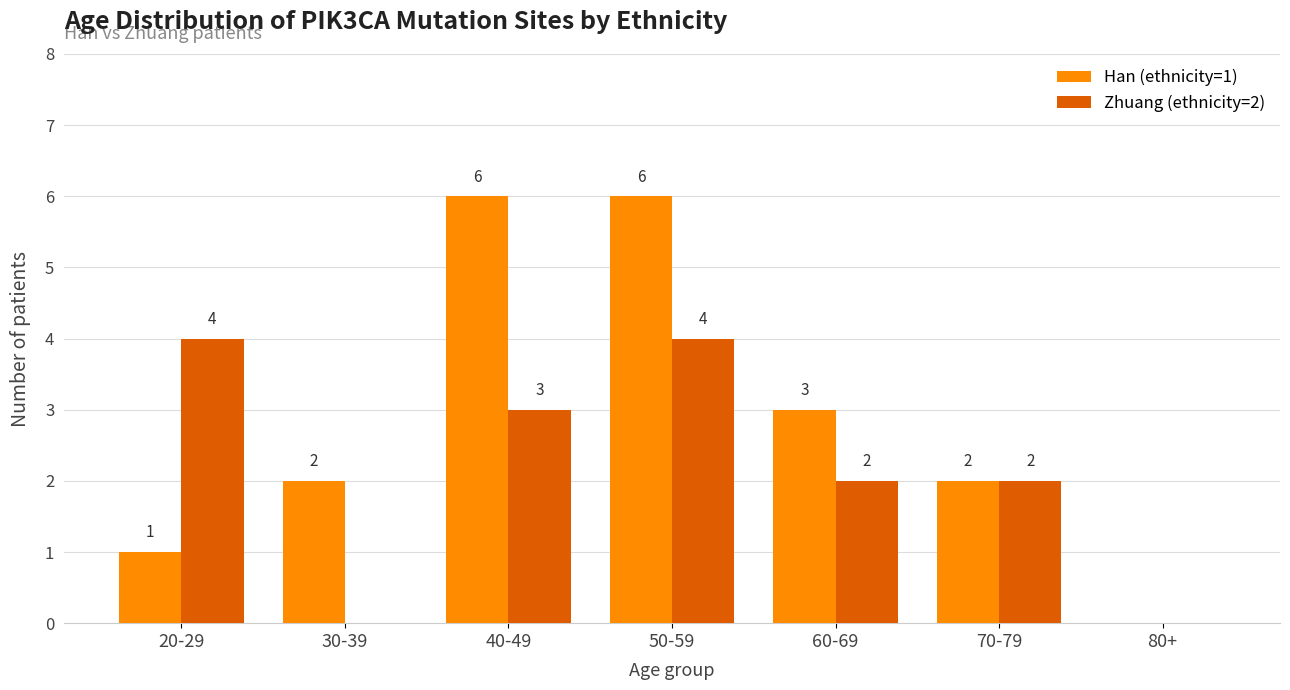

Where does the Zhuang (ethnicity=2) series first go above 2?

20-29